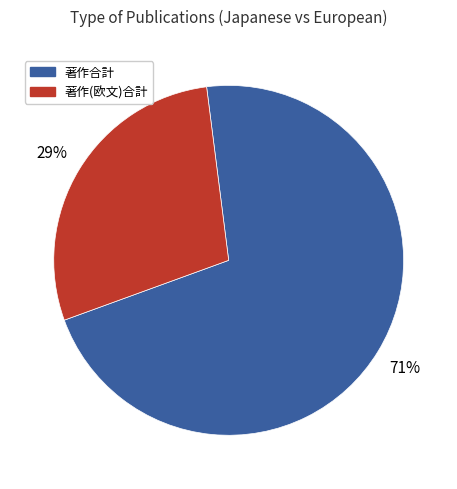

Is there a majority slice in this chart?

Yes